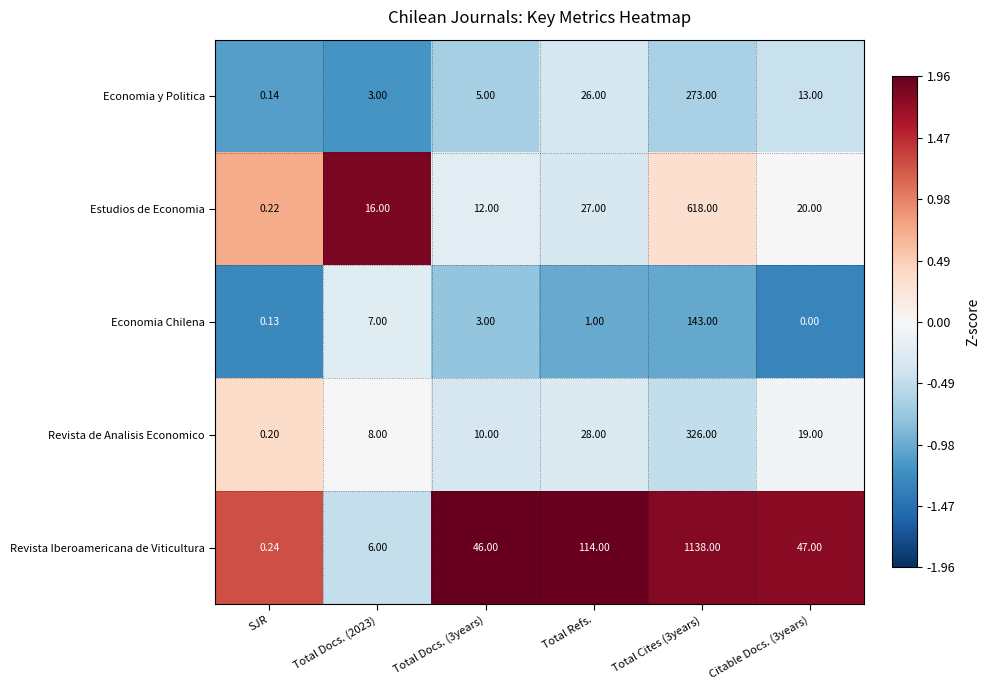

Where does the Revista de Analisis Economico series first go above 19?

Total Refs.